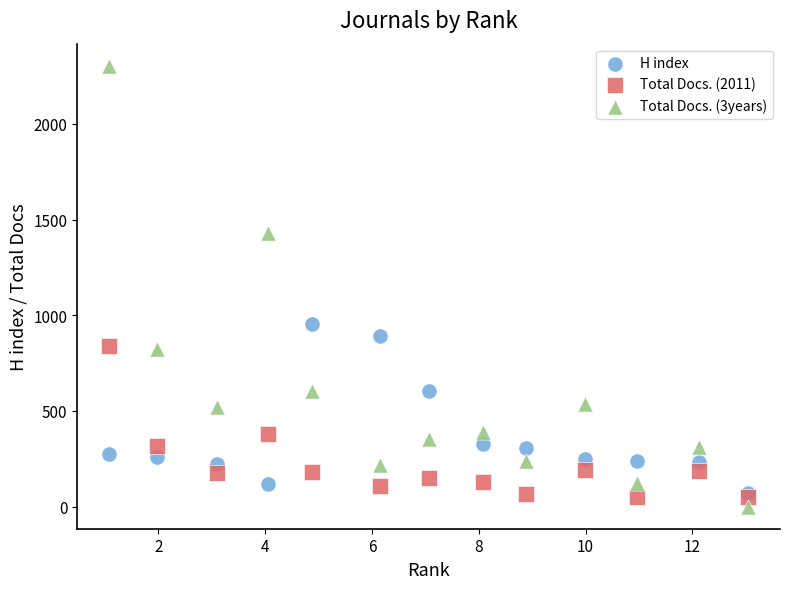

Which series contains the lowest Y value?

Total Docs. (3years)